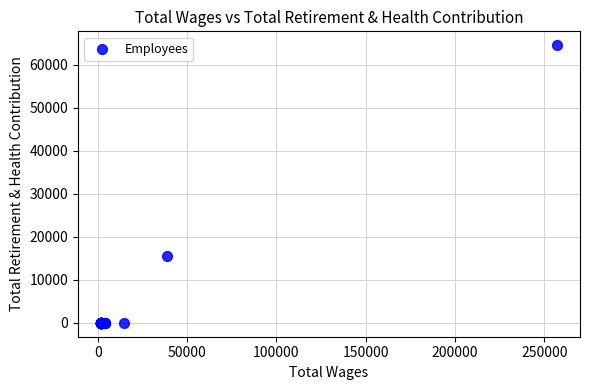

What Y value in the scatter plot is closest to 32272?

15504